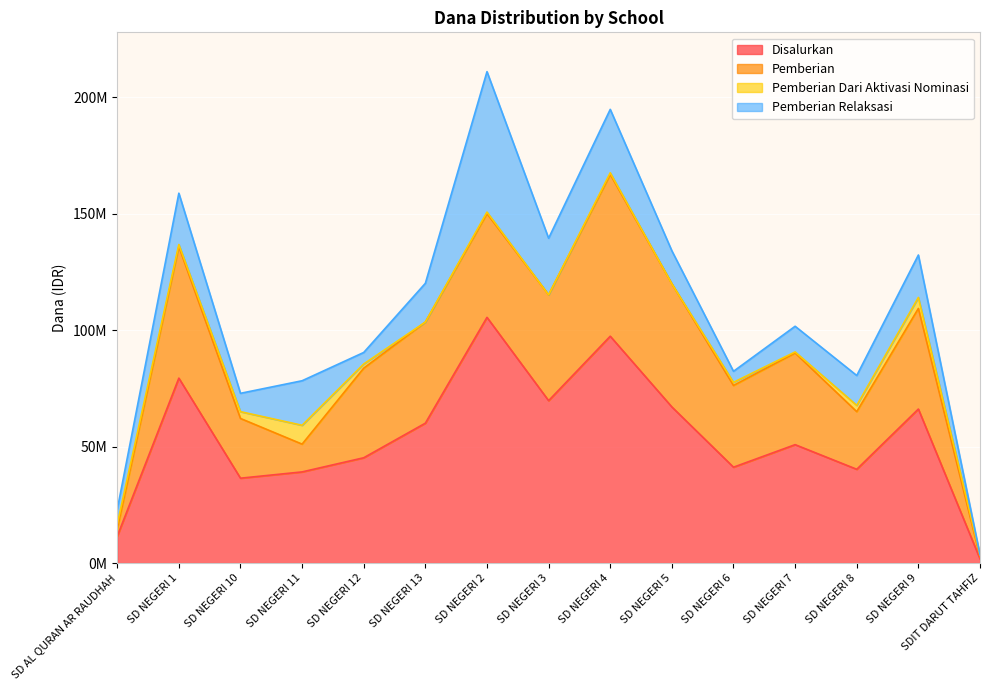

How many data points in Pemberian Dari Aktivasi Nominasi are less than 900000?

6